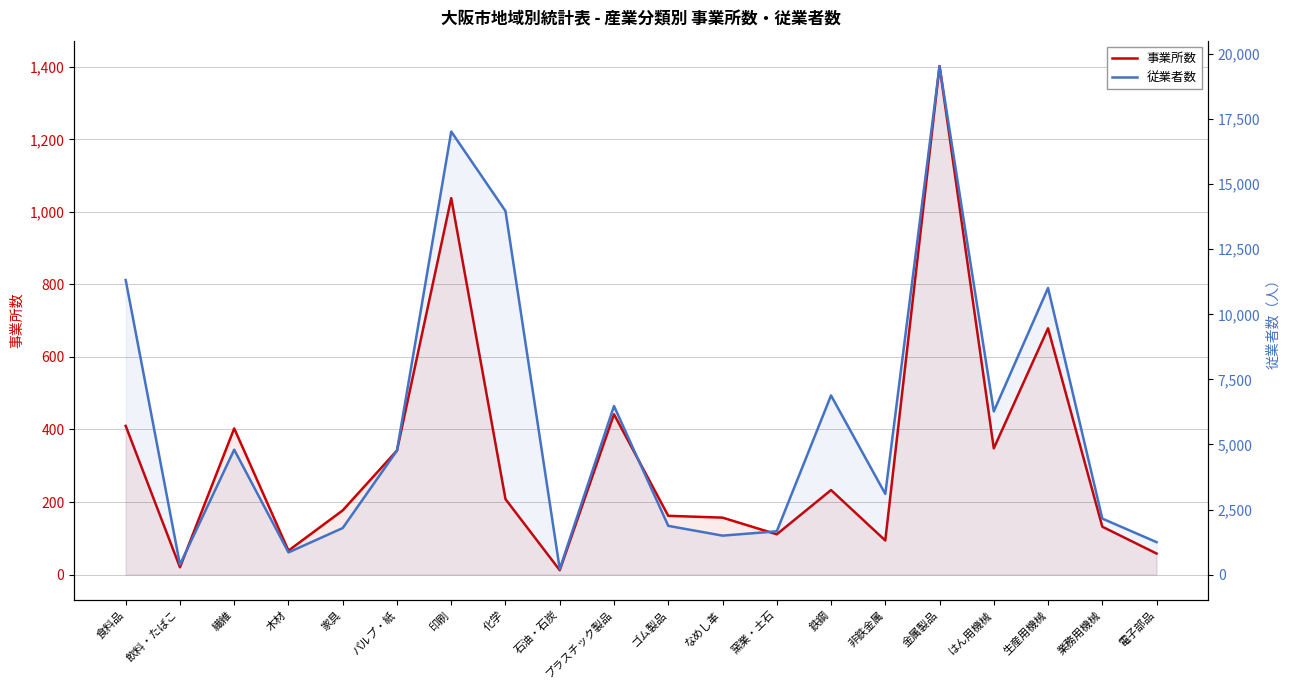

What is the approximate value of 事業所数 at 印刷, to the nearest 10?

1040